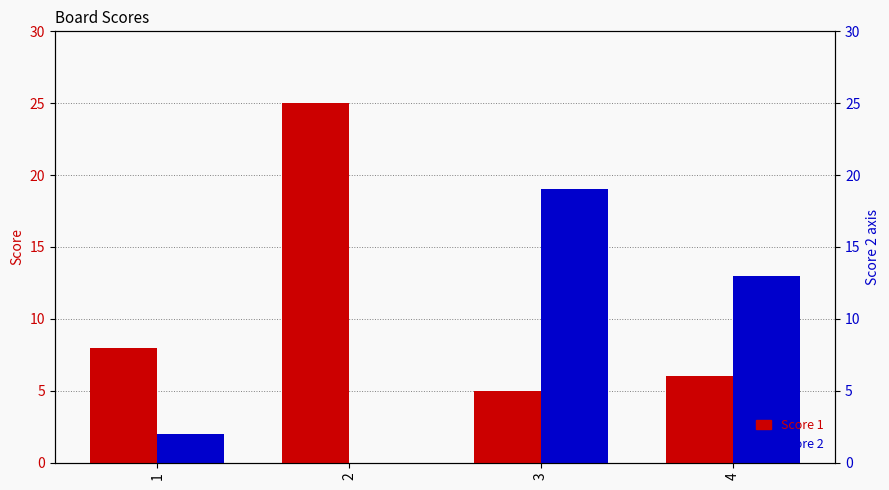

The Score 1 series shows 5 at 3. True or false?

True